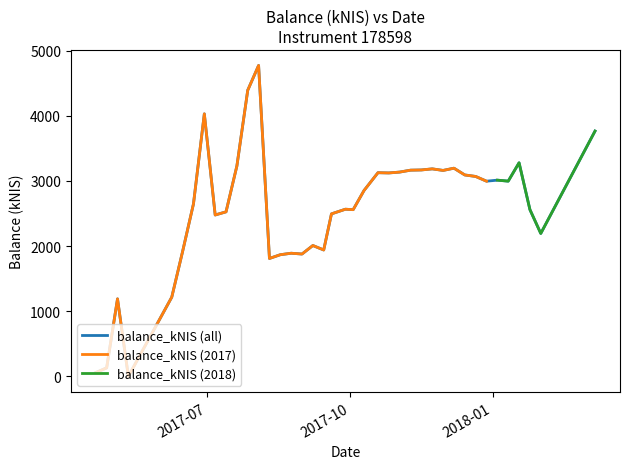

What is the highest value of the balance_kNIS (2017) series?

4771.4